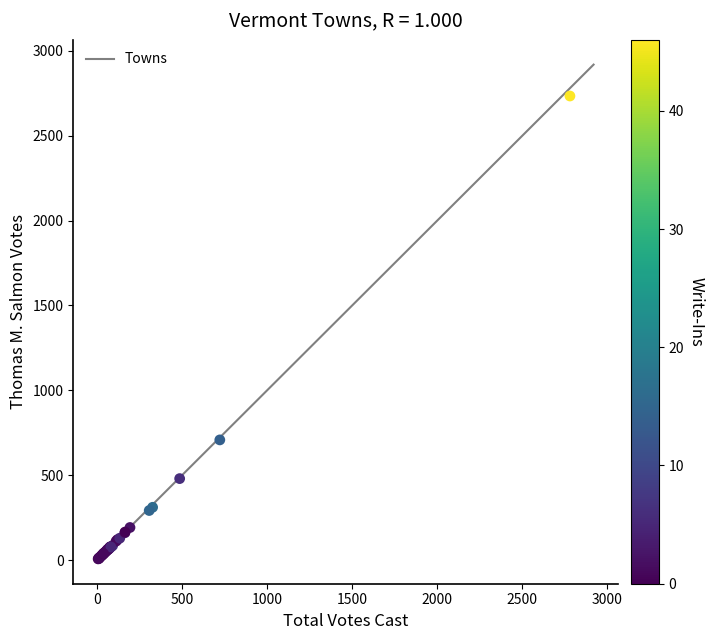

What Y value in the scatter plot is closest to 1370?

708